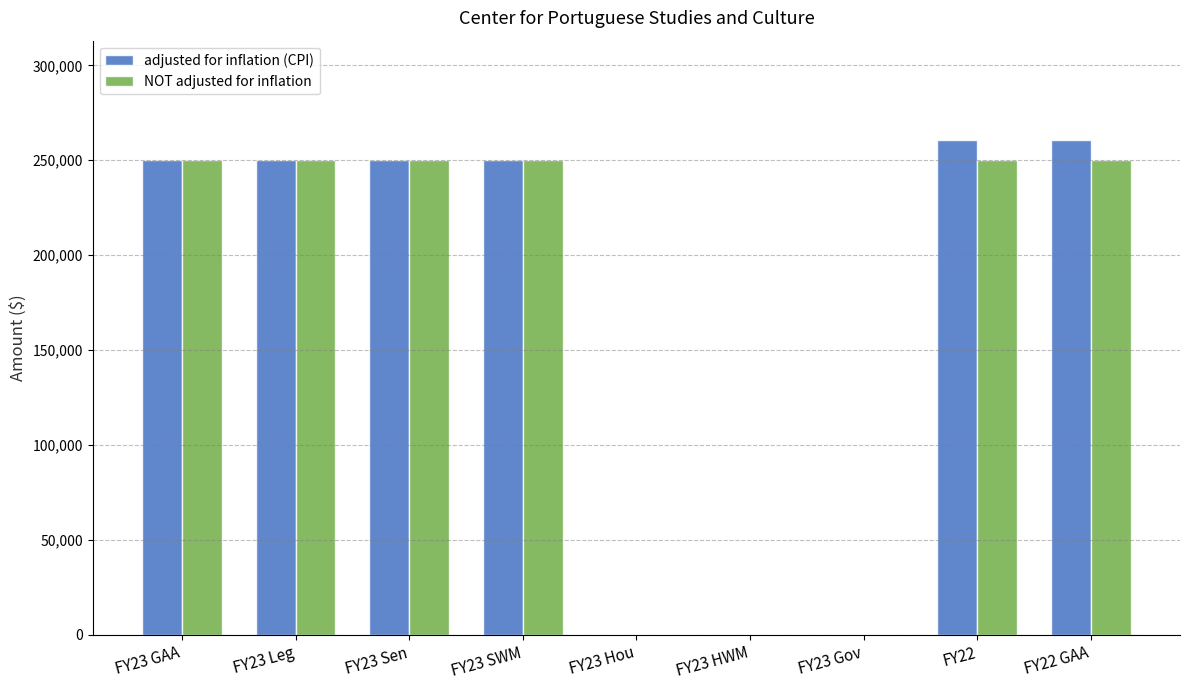

What are all the series names shown in the legend?

adjusted for inflation (CPI), NOT adjusted for inflation